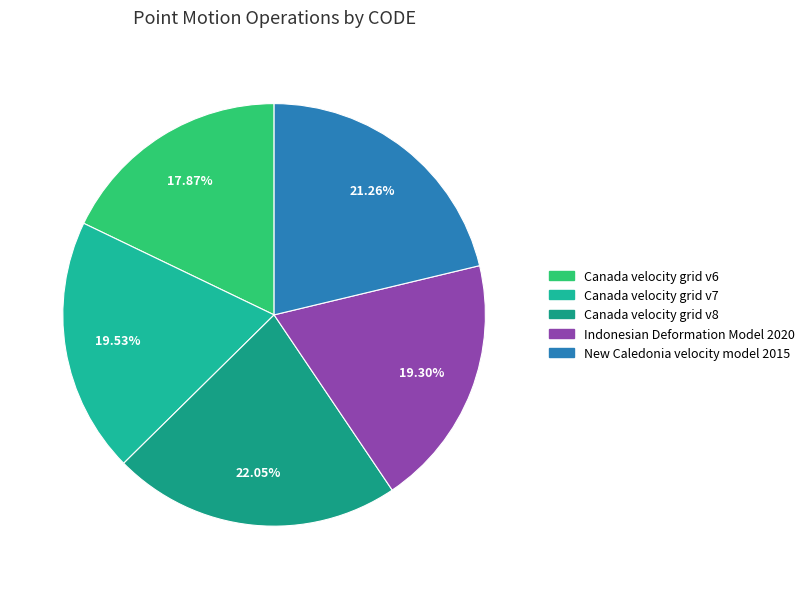

What is the largest slice in the pie chart?

Canada velocity grid v8